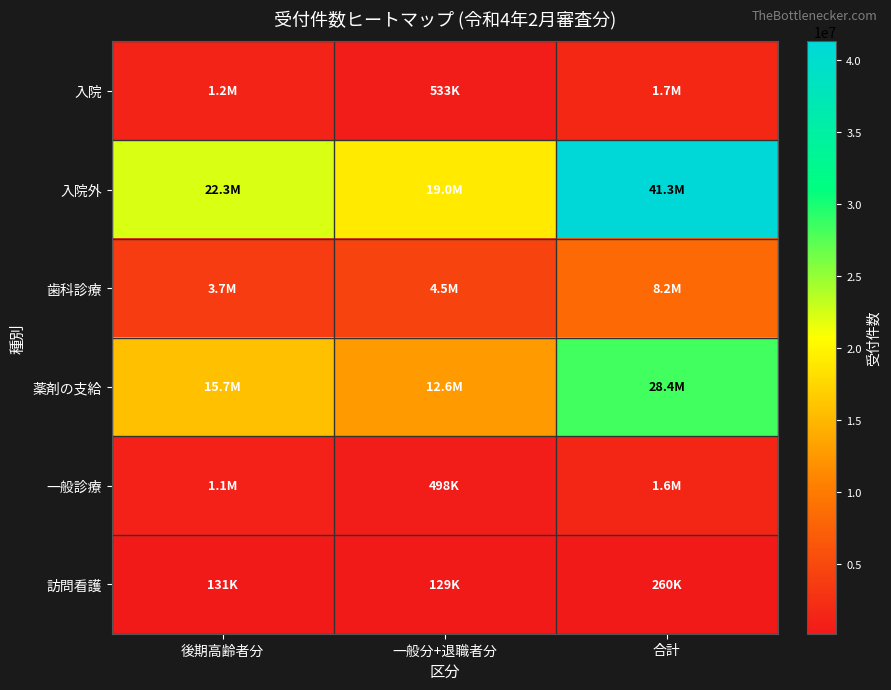

What is the greatest value displayed?

41289563